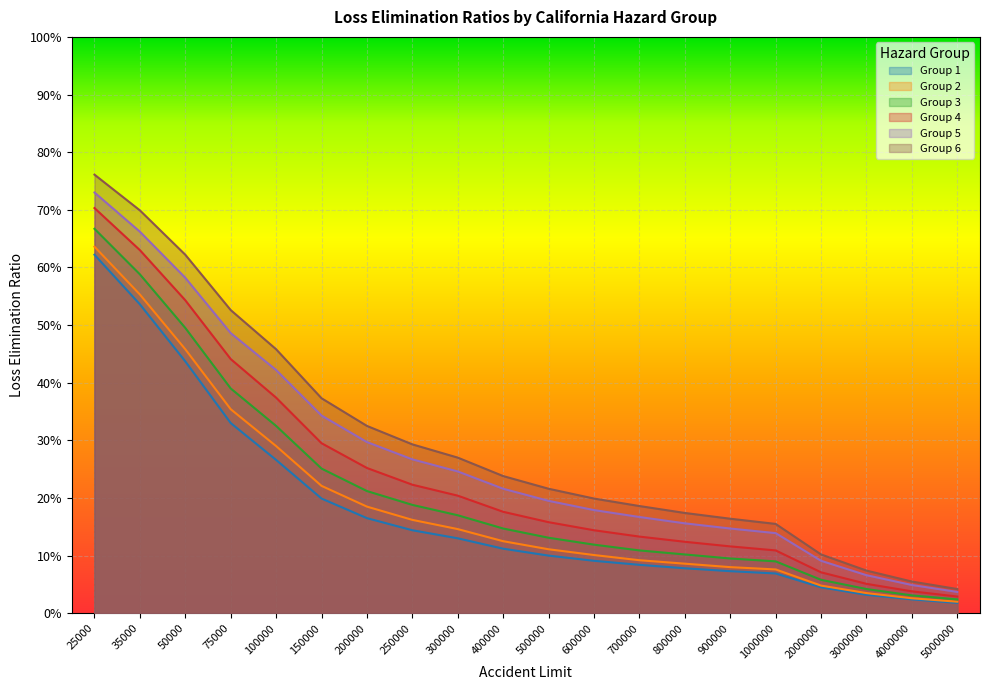

What is the sum of all Group 2 values?

3.8